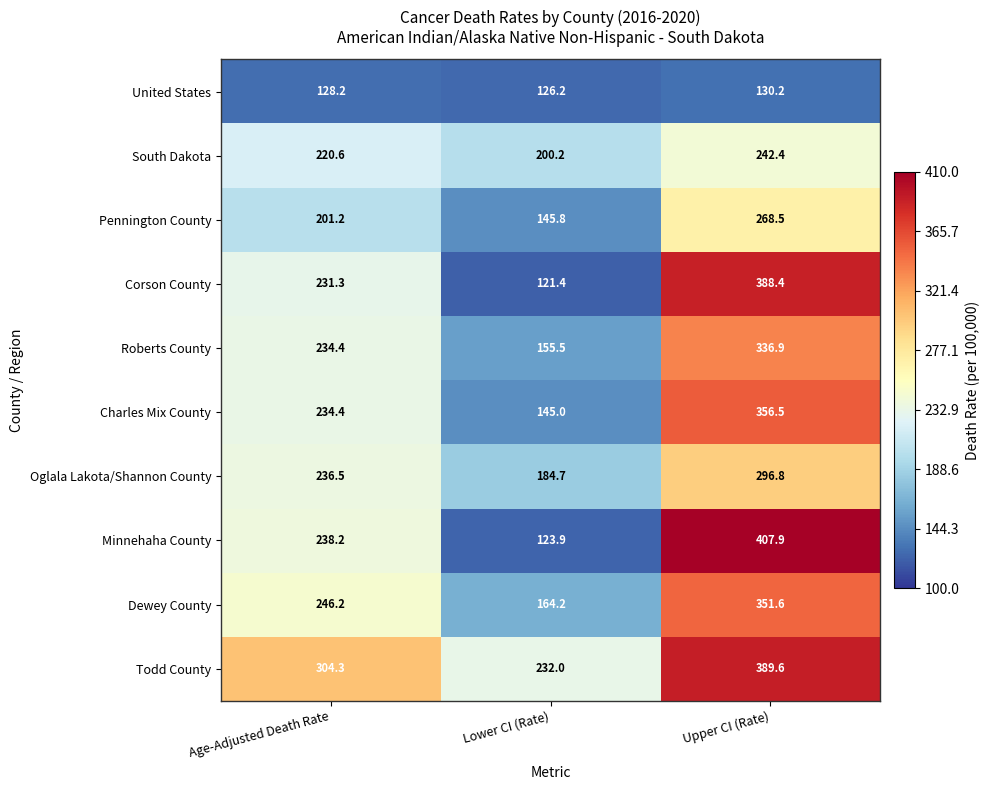

What is the sum of the Todd County values at Lower CI (Rate) and Age-Adjusted Death Rate?

536.3